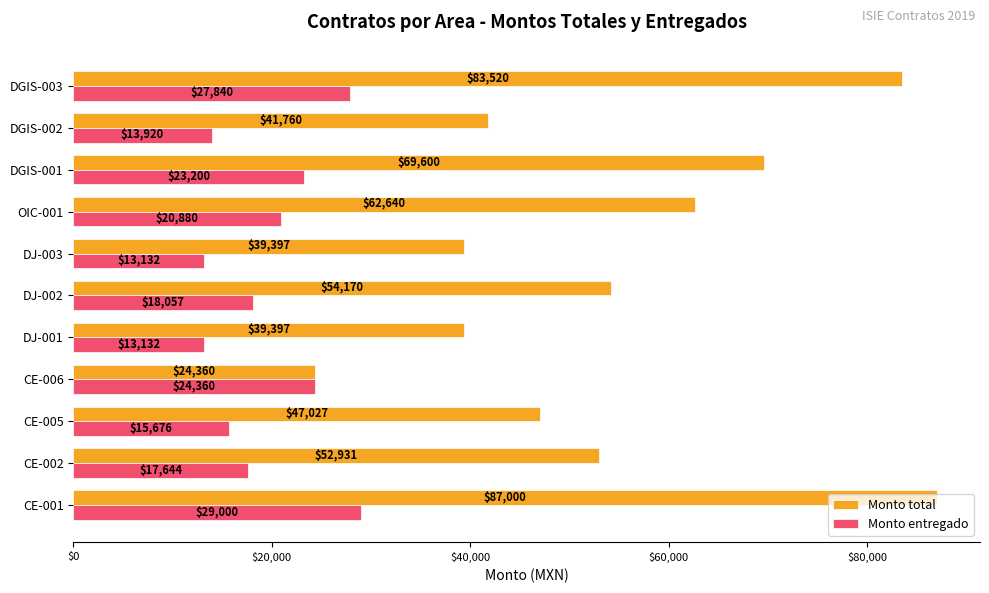

List the series in order of their peak value, lowest first.

Monto entregado, Monto total